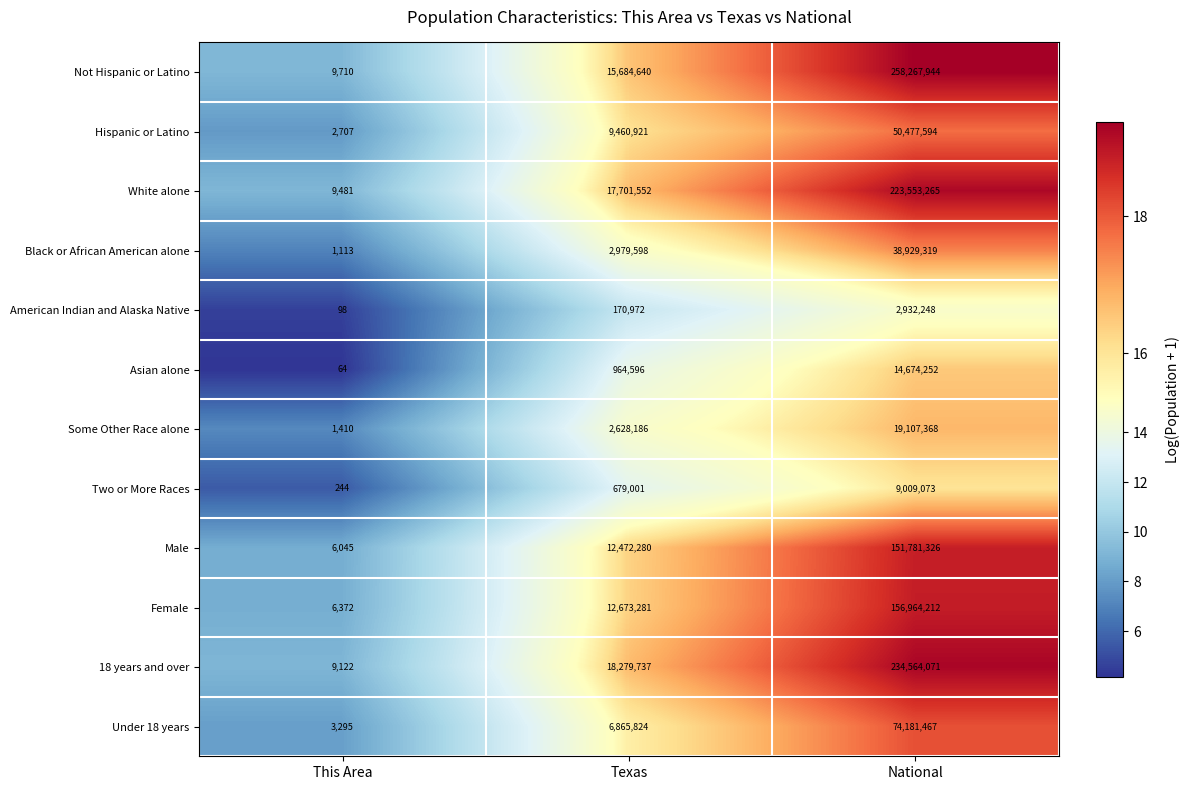

What is the spread (max minus min) of values at This Area?

9646